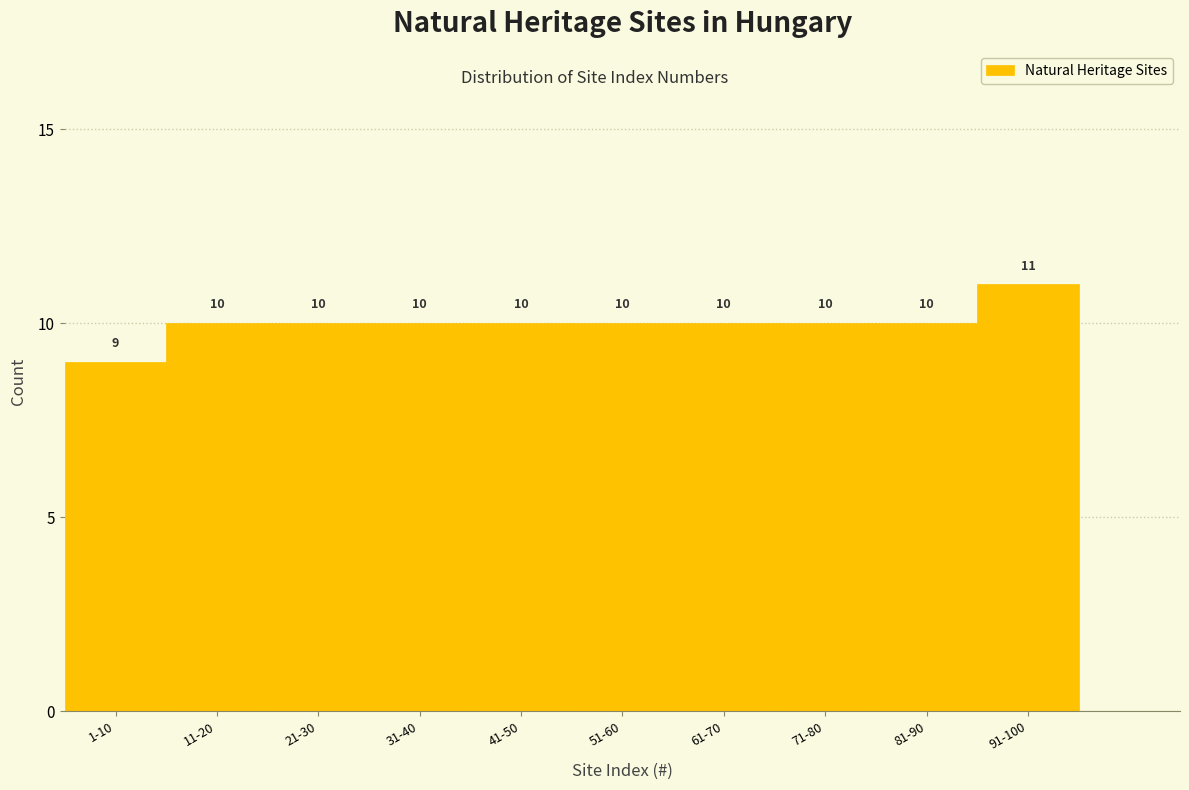

Reading right to left, list all the values displayed in this chart.

11	10	10	10	10	10	10	10	10	9